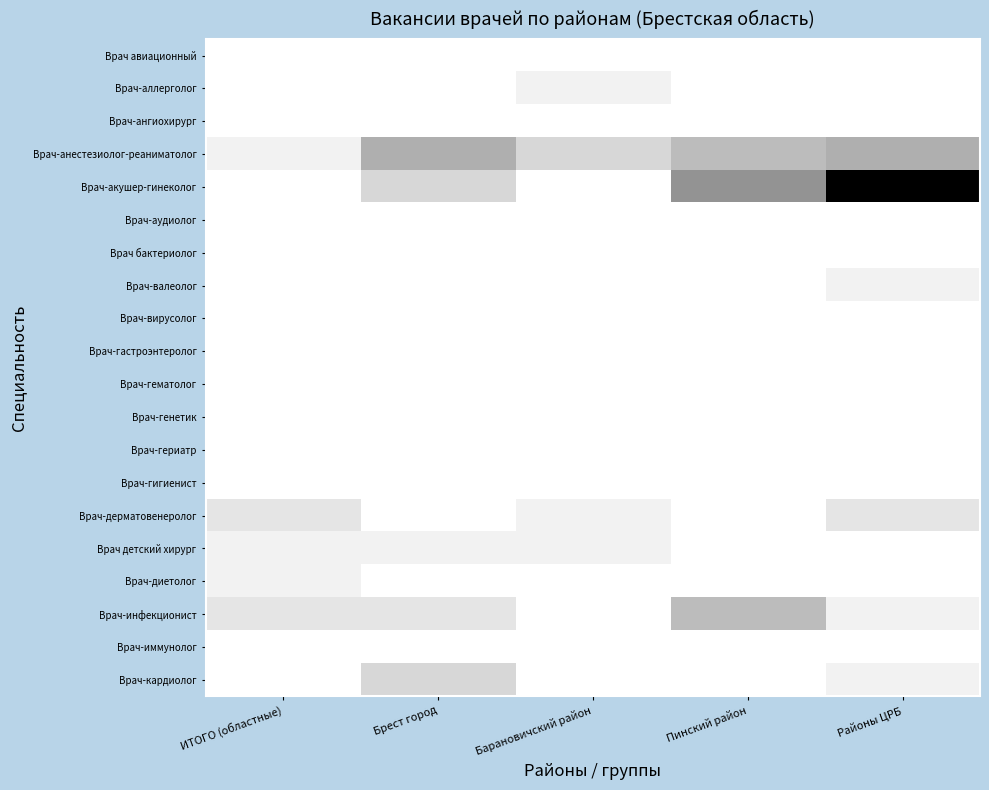

At which category is the sum across all series the highest?

Районы ЦРБ